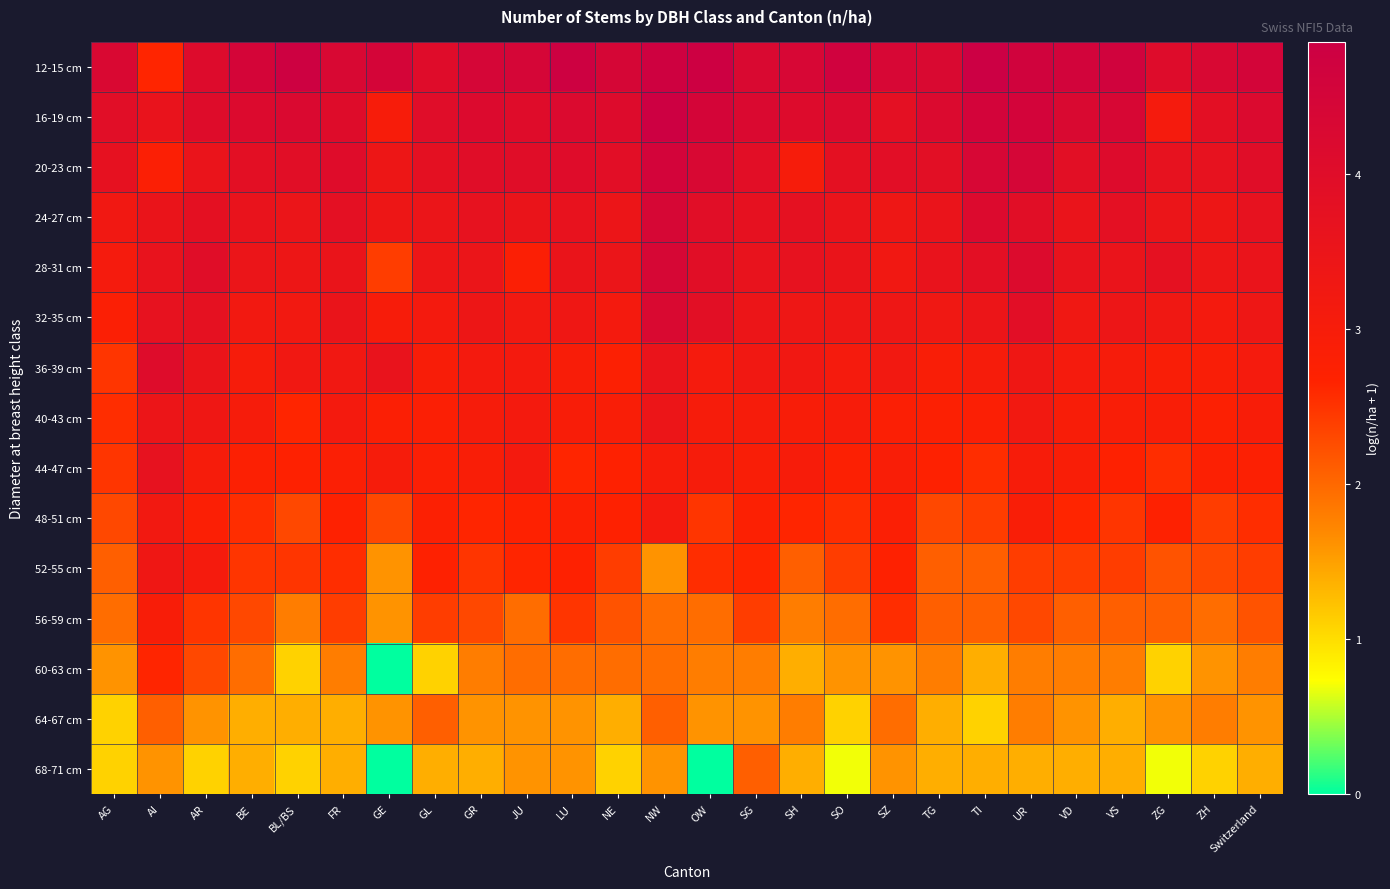

What is the spread (max minus min) of values at ZH?

3.2